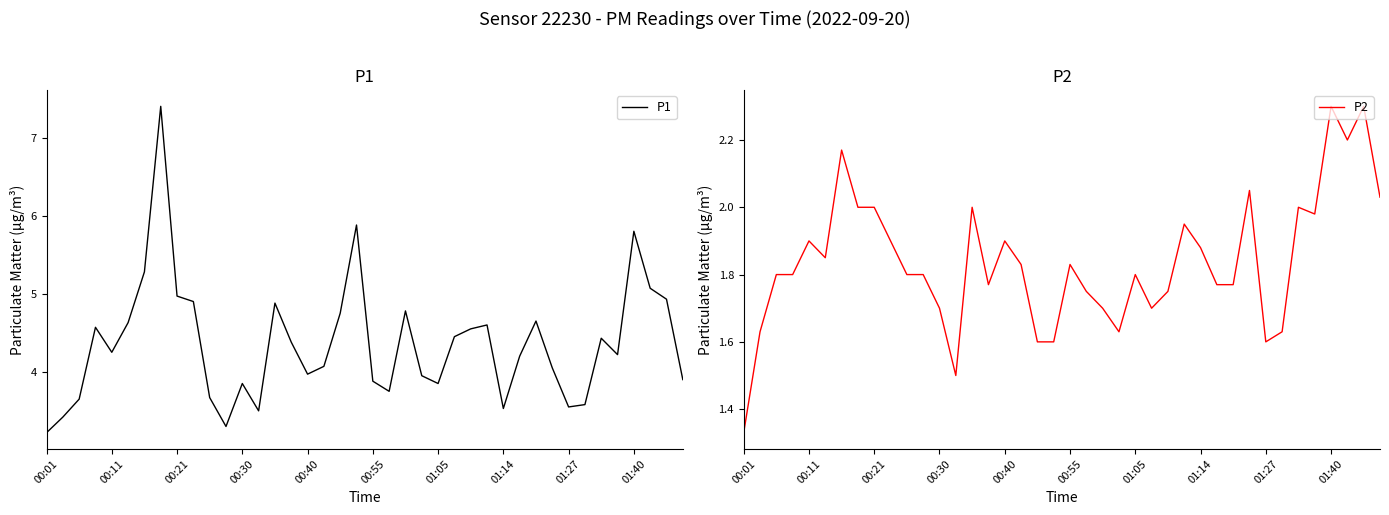

What is the difference between the maximum and minimum values in the P2 series?

1.0